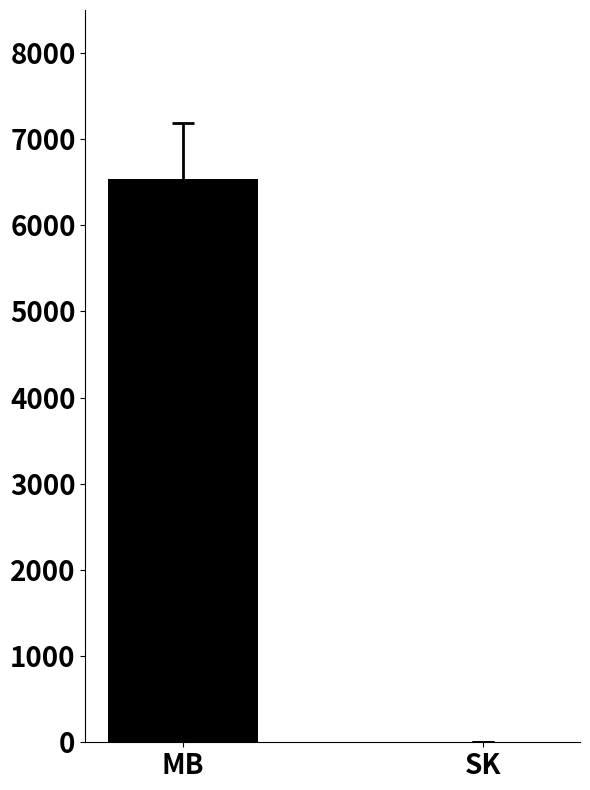

Between MB and SK, which is larger?

MB